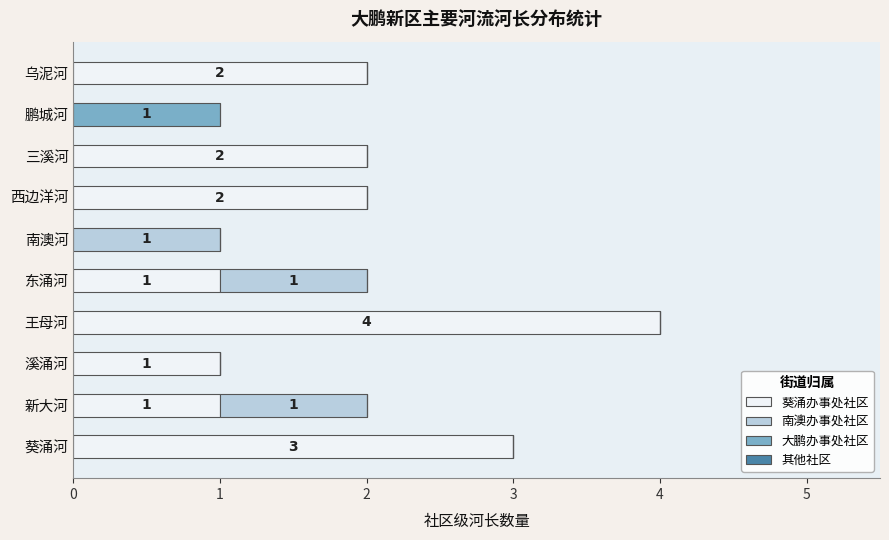

At which category is the sum across all series the highest?

王母河